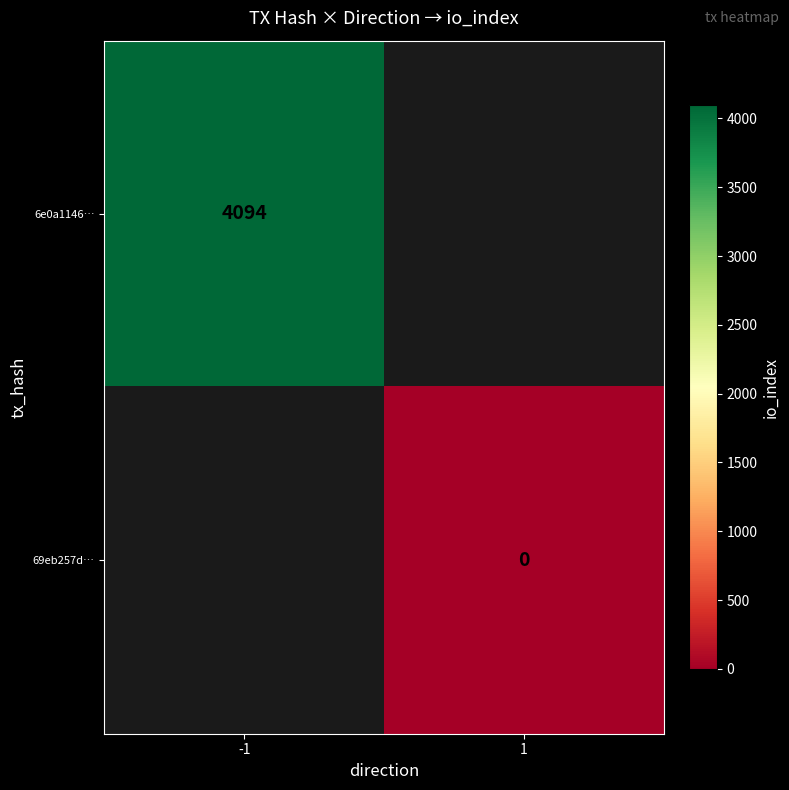

How many values in 6e0a1146… are above zero?

1